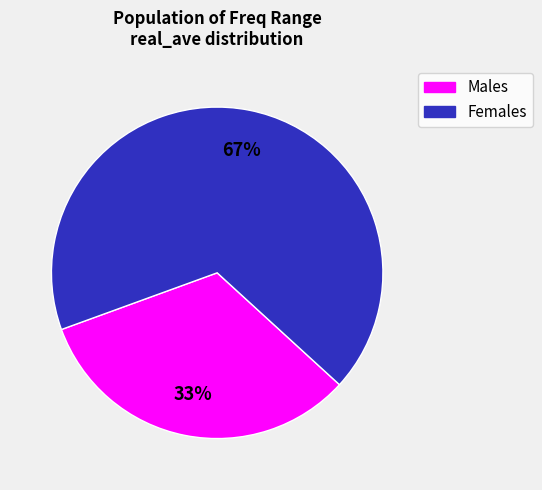

Which has a higher value, Males or Females?

Females